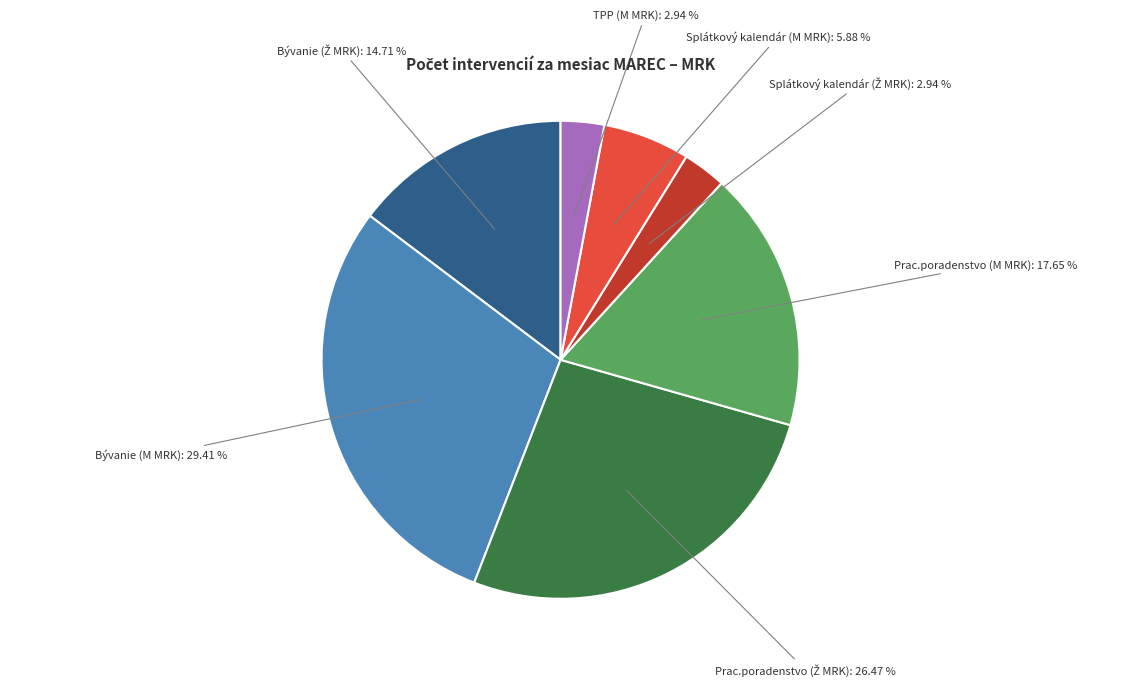

What percentage is the Prac.poradenstvo (M MRK) slice, to the nearest percent?

18%